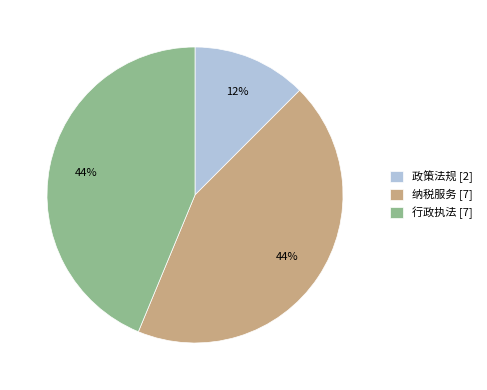

How many slices are in this pie chart?

3